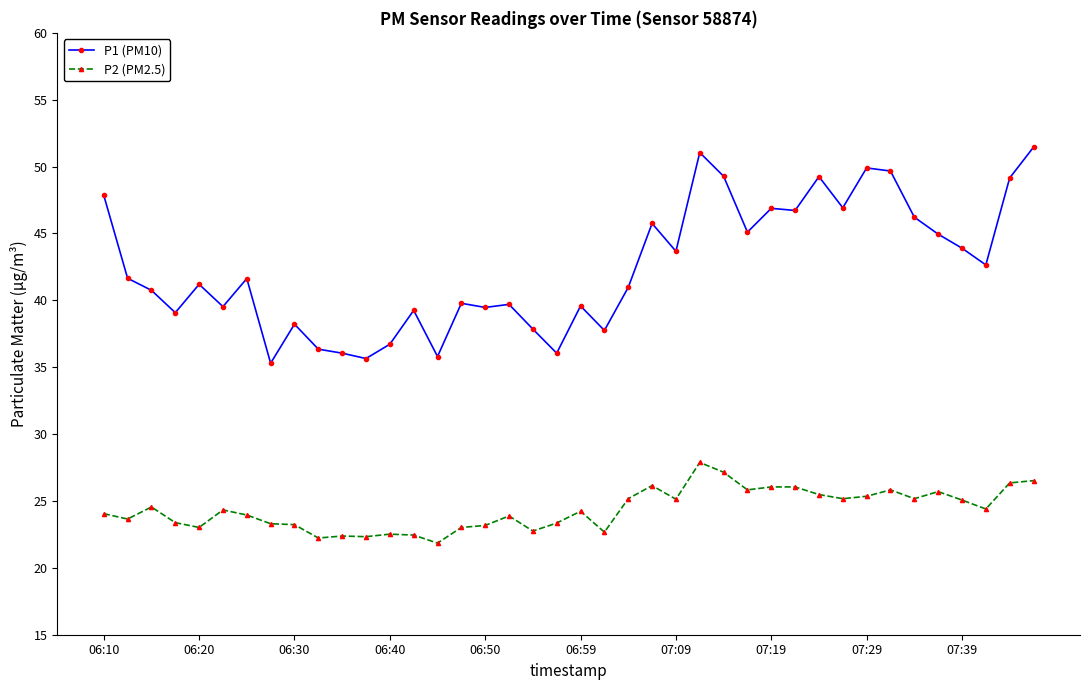

Which series has the largest total across all categories?

P1 (PM10)